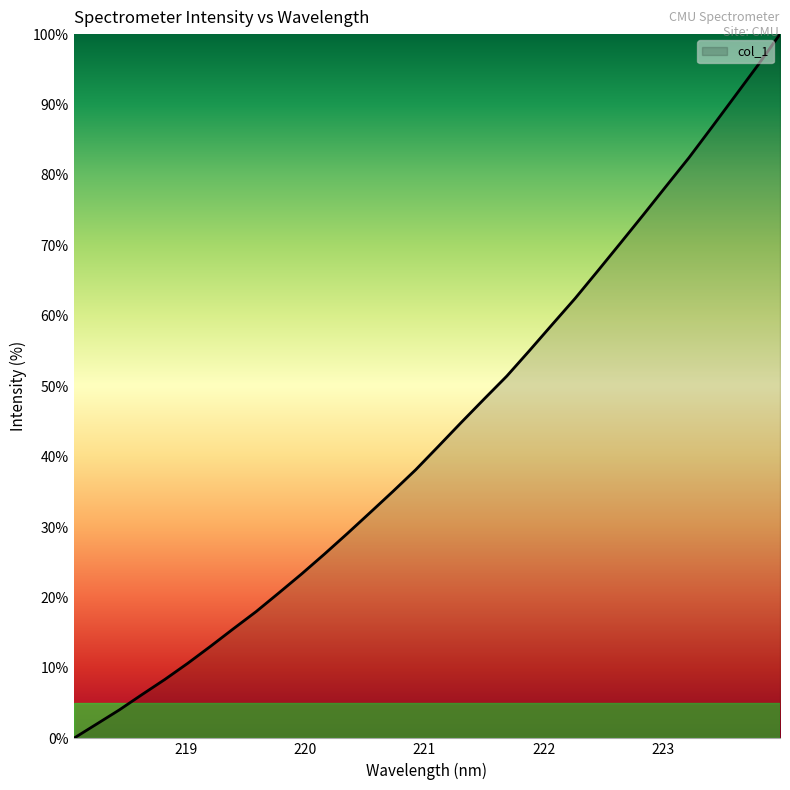

Does the chart have visible grid lines?

No